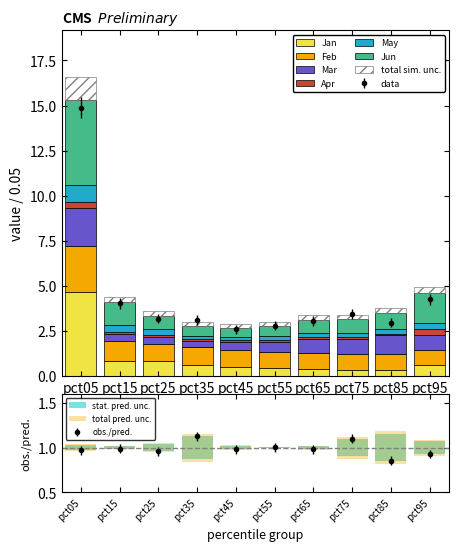

Which series changed the most between pct35 and pct95?

Jun